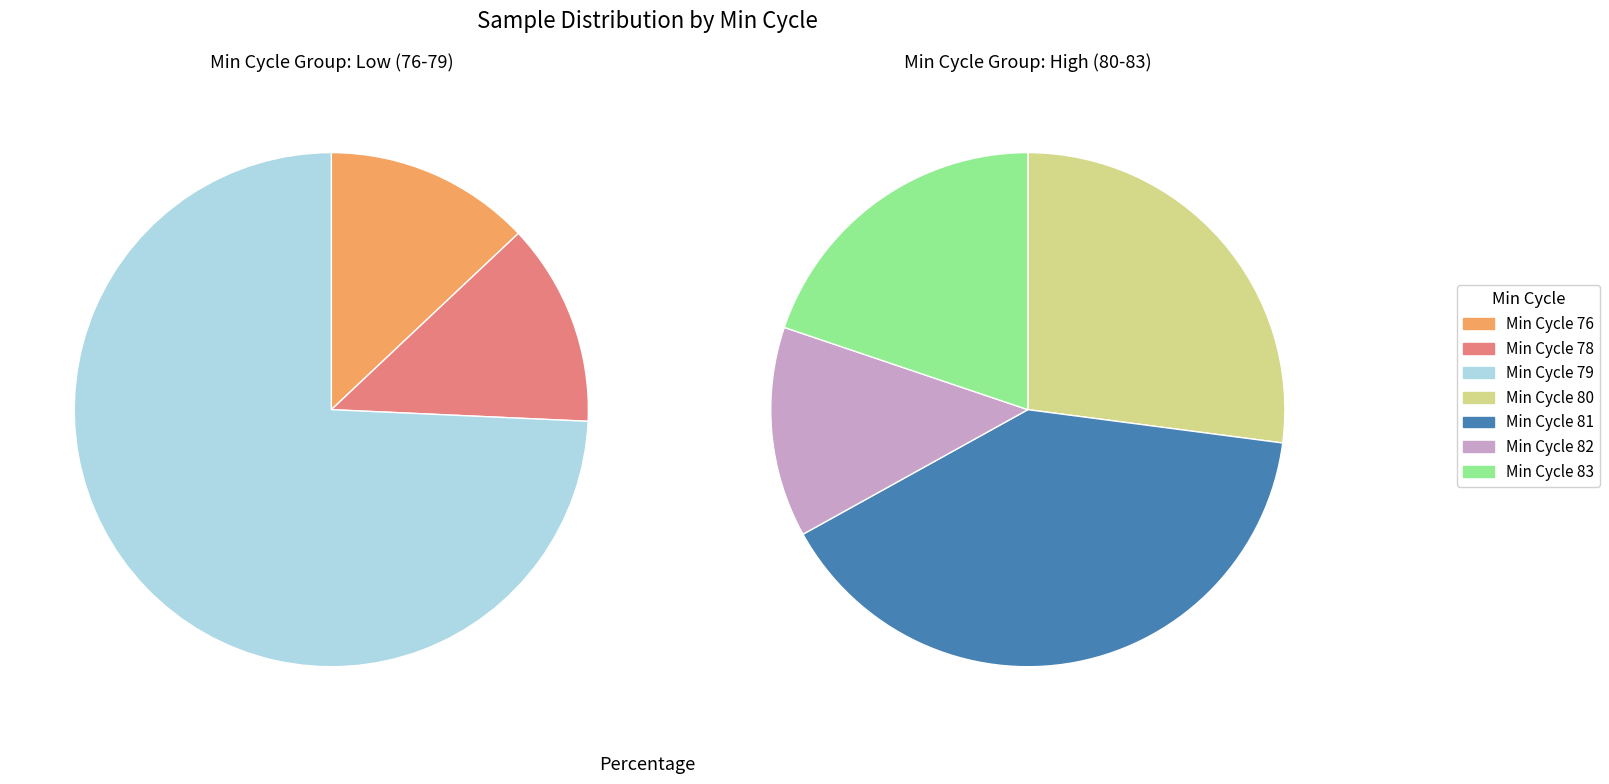

Does 79 account for over 50% of the chart?

No